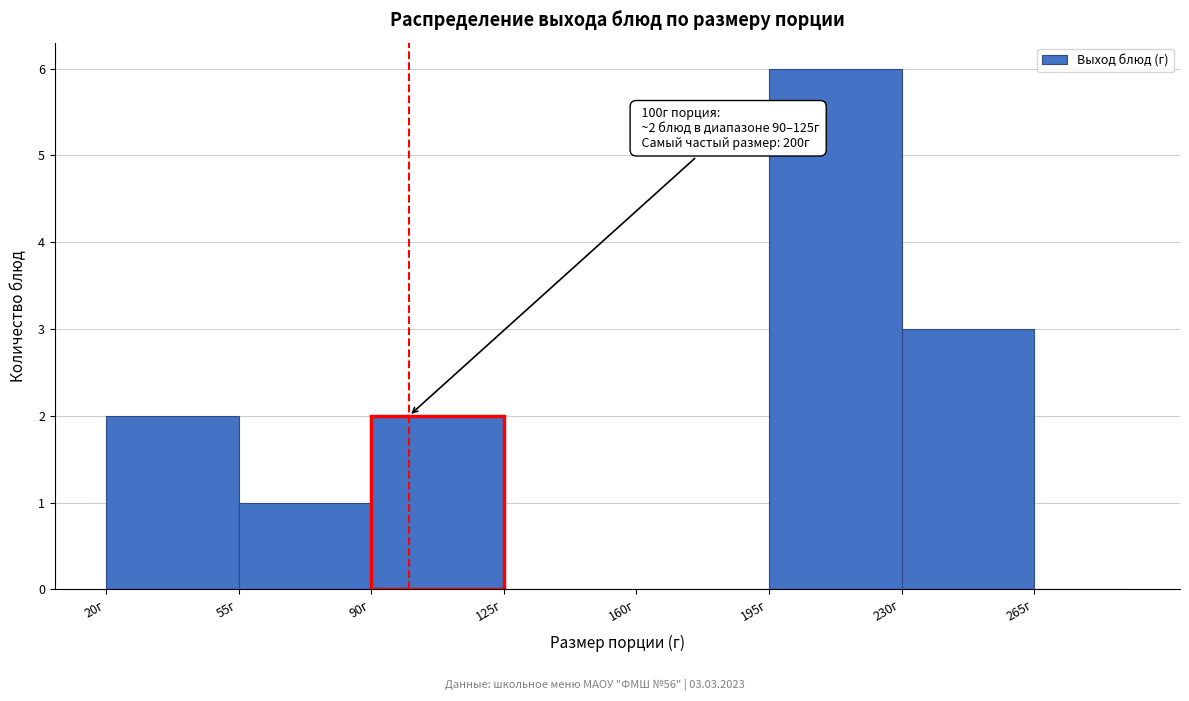

Over which range of the x-axis is the bar tallest?

195 to 230